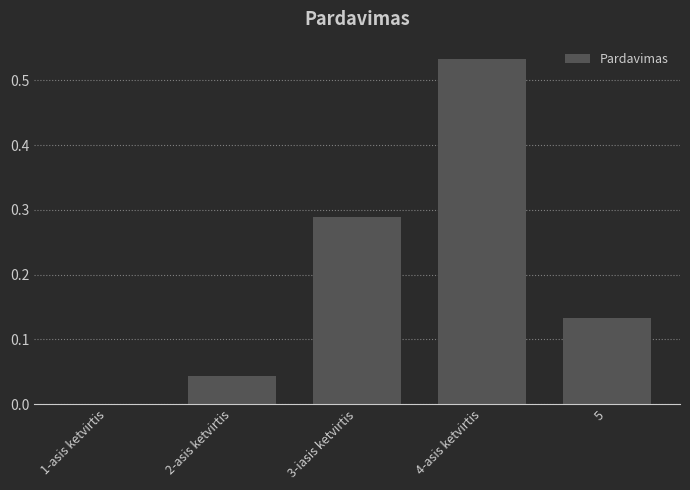

Are the bars horizontal?

No